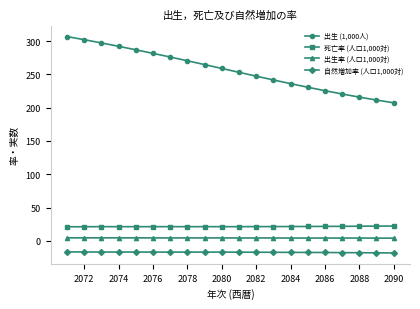

What is the value of the 出生 (1,000人) point at the 15th from the left?

230.8